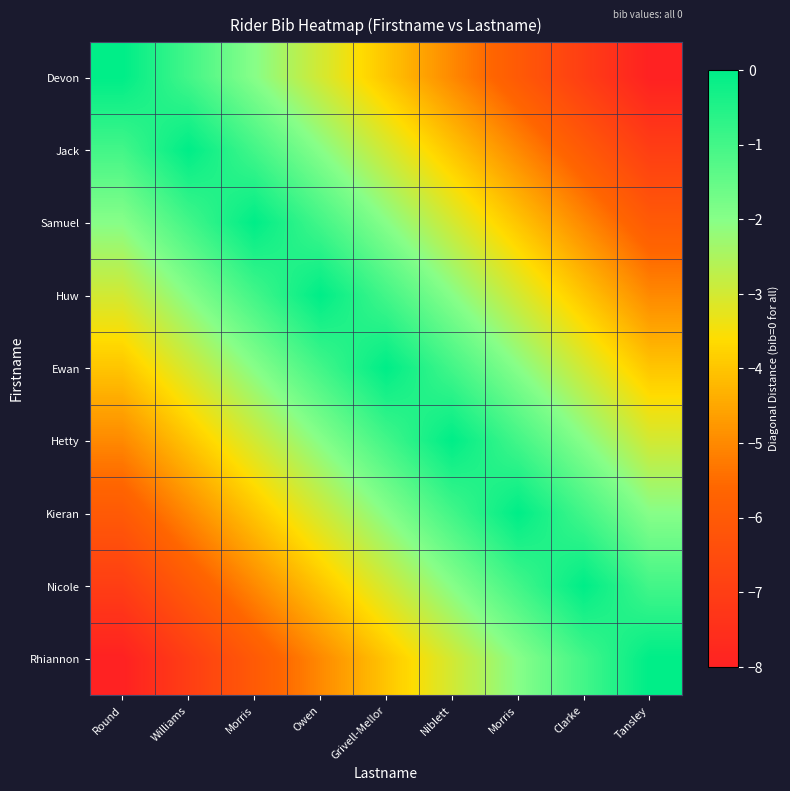

Reading left to right, transcribe all the data shown in this chart.

Devon: Round=0	Williams=-1	Morris=-2	Owen=-3	Grivell-Mellor=-4	Niblett=-5	Morris=-6	Clarke=-7	Tansley=-8
Jack: Round=-1	Williams=0	Morris=-1	Owen=-2	Grivell-Mellor=-3	Niblett=-4	Morris=-5	Clarke=-6	Tansley=-7
Samuel: Round=-2	Williams=-1	Morris=0	Owen=-1	Grivell-Mellor=-2	Niblett=-3	Morris=-4	Clarke=-5	Tansley=-6
Huw: Round=-3	Williams=-2	Morris=-1	Owen=0	Grivell-Mellor=-1	Niblett=-2	Morris=-3	Clarke=-4	Tansley=-5
Ewan: Round=-4	Williams=-3	Morris=-2	Owen=-1	Grivell-Mellor=0	Niblett=-1	Morris=-2	Clarke=-3	Tansley=-4
Hetty: Round=-5	Williams=-4	Morris=-3	Owen=-2	Grivell-Mellor=-1	Niblett=0	Morris=-1	Clarke=-2	Tansley=-3
Kieran: Round=-6	Williams=-5	Morris=-4	Owen=-3	Grivell-Mellor=-2	Niblett=-1	Morris=0	Clarke=-1	Tansley=-2
Nicole: Round=-7	Williams=-6	Morris=-5	Owen=-4	Grivell-Mellor=-3	Niblett=-2	Morris=-1	Clarke=0	Tansley=-1
Rhiannon: Round=-8	Williams=-7	Morris=-6	Owen=-5	Grivell-Mellor=-4	Niblett=-3	Morris=-2	Clarke=-1	Tansley=0